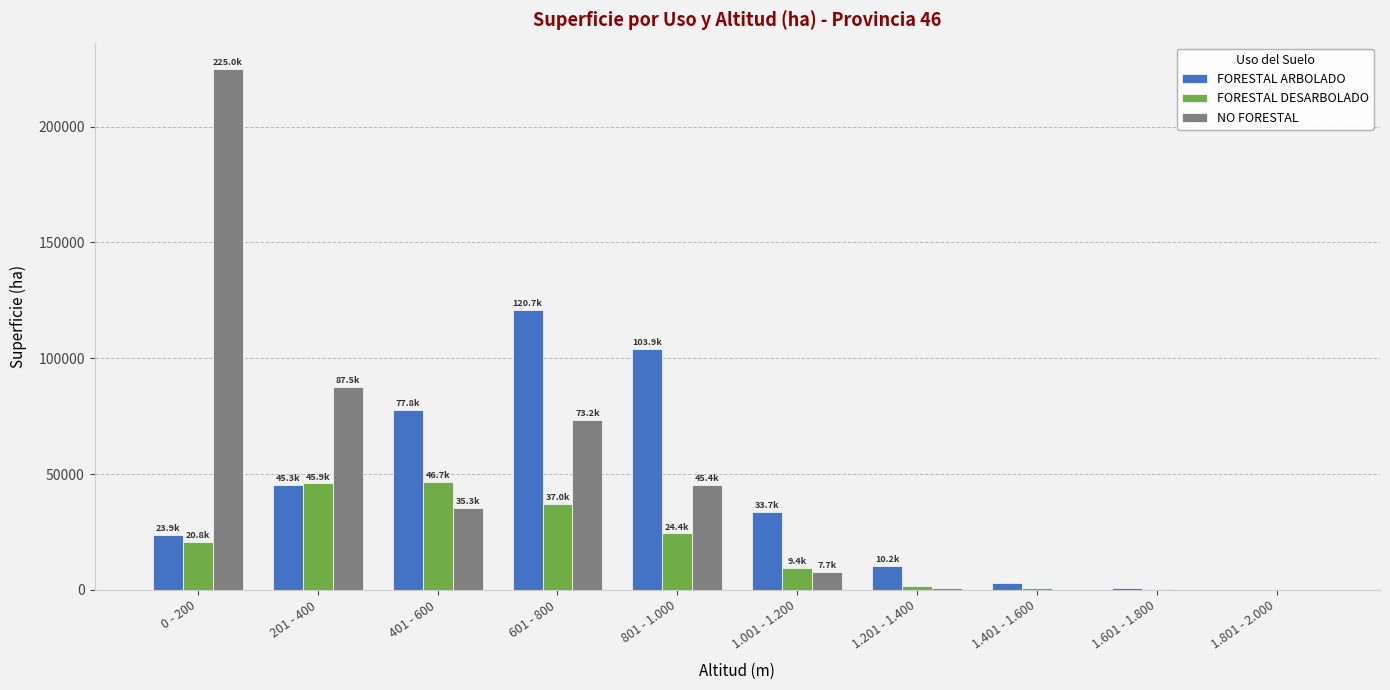

Which series has the largest range (max minus min)?

NO FORESTAL